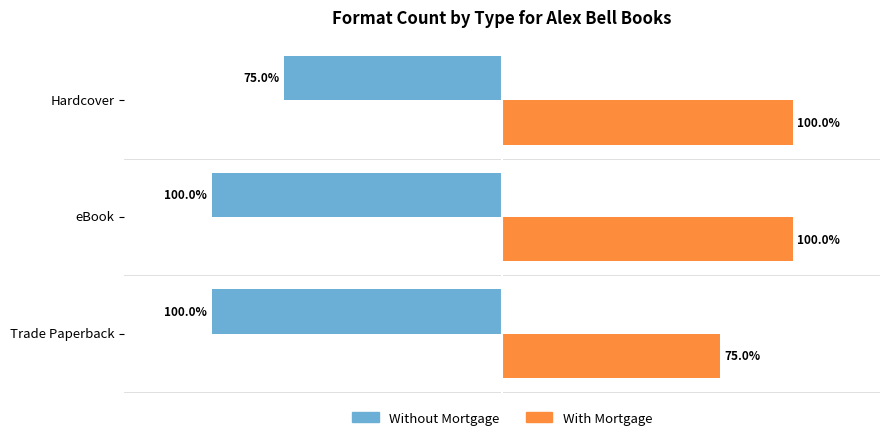

List the series in order of their overall mean, lowest first.

Without Mortgage, With Mortgage